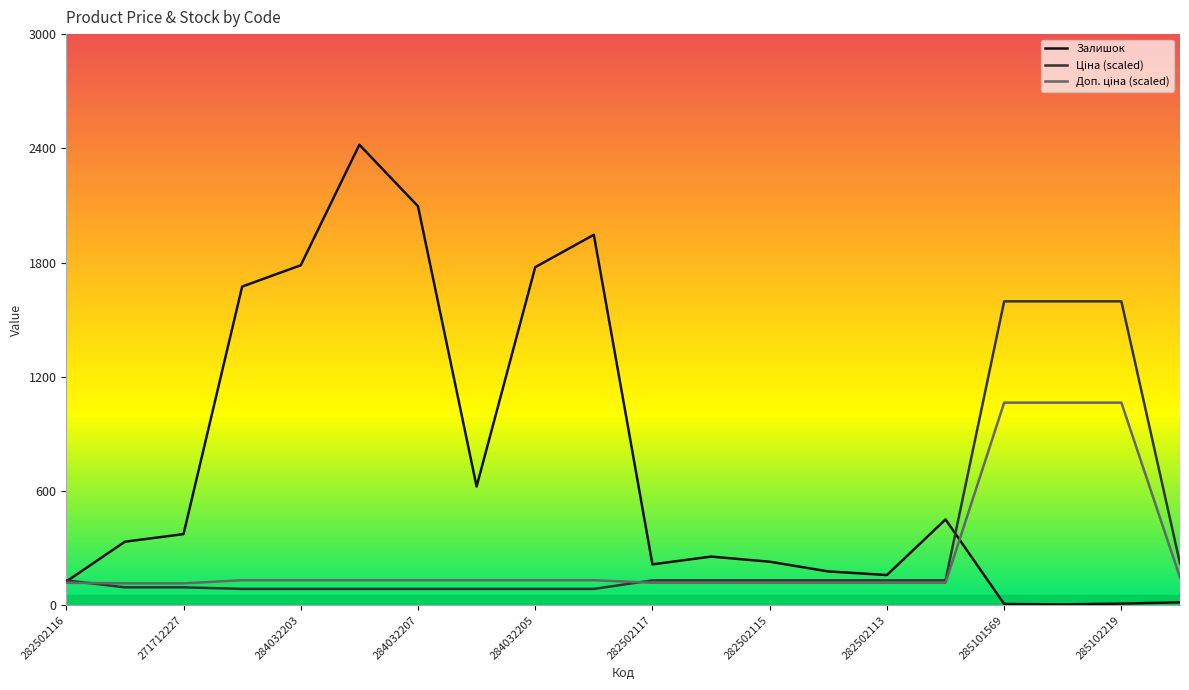

Which series has the largest total across all categories?

Залишок